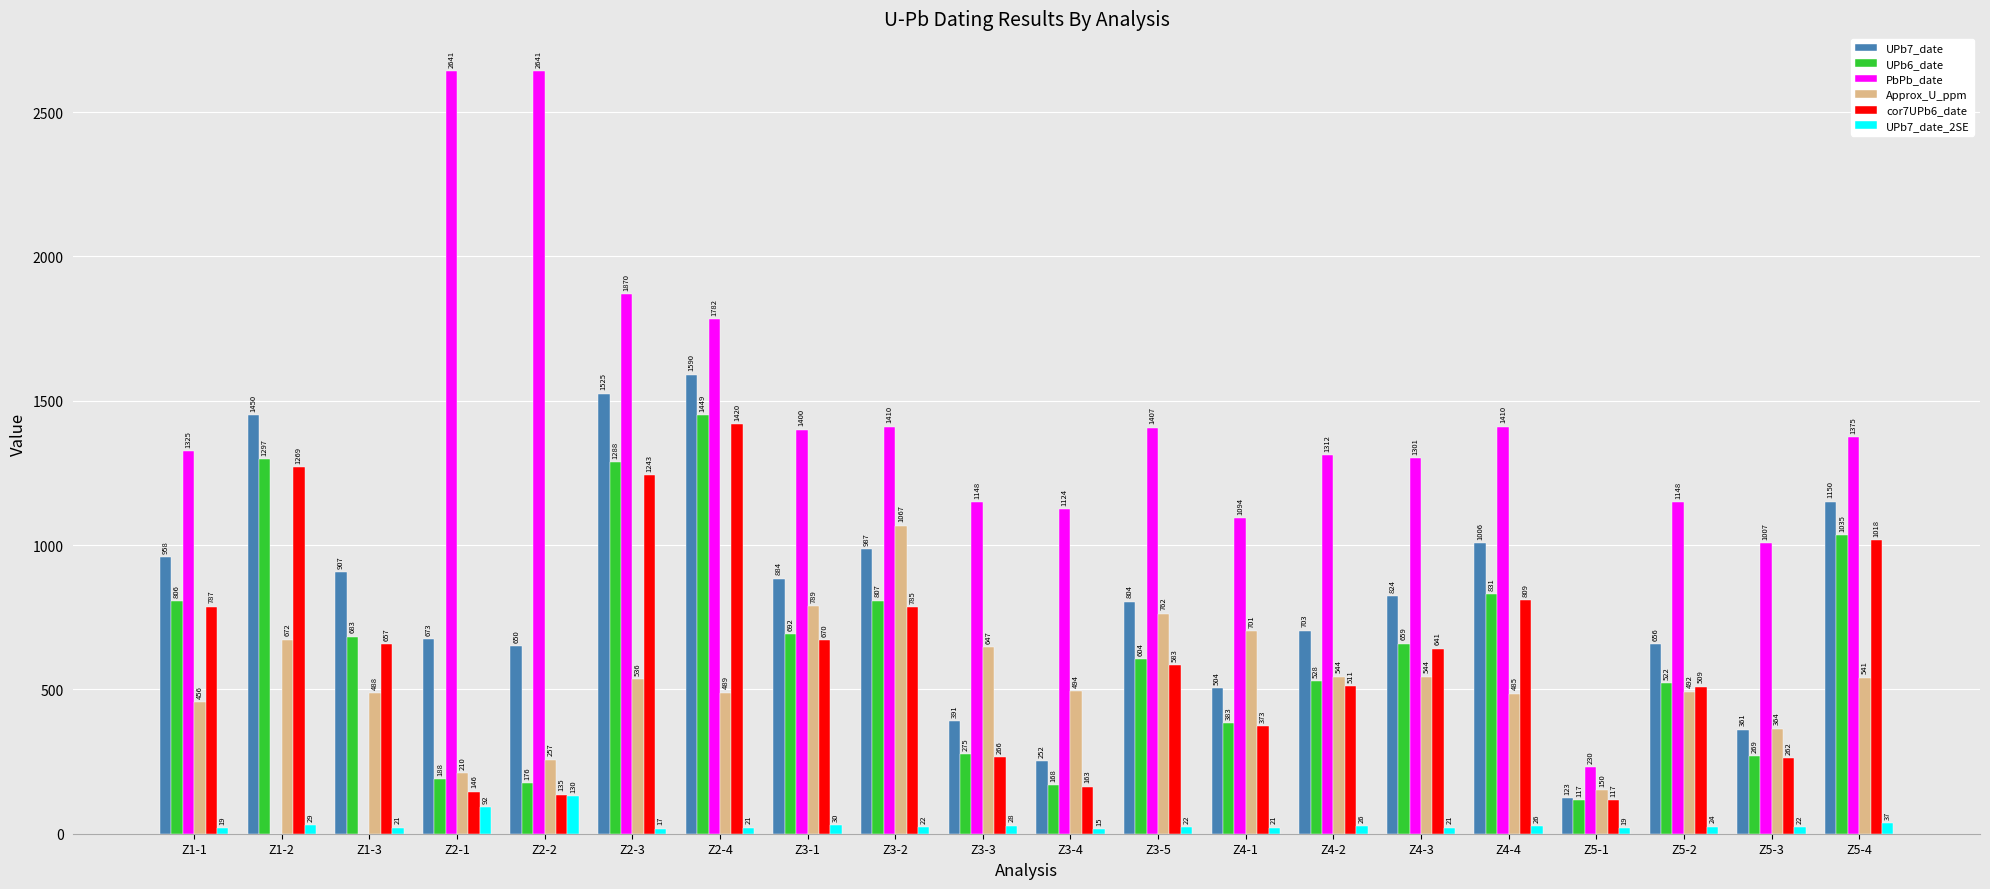

Reading left to right, list all the values displayed in this chart.

UPb7_date: Z1-1=958	Z1-2=1450	Z1-3=907	Z2-1=673	Z2-2=650	Z2-3=1525	Z2-4=1590	Z3-1=884	Z3-2=987	Z3-3=391	Z3-4=252	Z3-5=804	Z4-1=504	Z4-2=703	Z4-3=824	Z4-4=1006	Z5-1=123	Z5-2=656	Z5-3=361	Z5-4=1150
UPb6_date: Z1-1=806	Z1-2=1297	Z1-3=683	Z2-1=188	Z2-2=176	Z2-3=1288	Z2-4=1449	Z3-1=692	Z3-2=807	Z3-3=275	Z3-4=168	Z3-5=604	Z4-1=383	Z4-2=528	Z4-3=659	Z4-4=831	Z5-1=117	Z5-2=522	Z5-3=269	Z5-4=1035
PbPb_date: Z1-1=1325	Z1-2=0	Z1-3=0	Z2-1=2641	Z2-2=2641	Z2-3=1870	Z2-4=1782	Z3-1=1400	Z3-2=1410	Z3-3=1148	Z3-4=1124	Z3-5=1407	Z4-1=1094	Z4-2=1312	Z4-3=1301	Z4-4=1410	Z5-1=230	Z5-2=1148	Z5-3=1007	Z5-4=1375
Approx_U_ppm: Z1-1=456	Z1-2=672	Z1-3=488	Z2-1=210	Z2-2=257	Z2-3=536	Z2-4=489	Z3-1=789	Z3-2=1067	Z3-3=647	Z3-4=494	Z3-5=762	Z4-1=701	Z4-2=544	Z4-3=544	Z4-4=485	Z5-1=150	Z5-2=492	Z5-3=364	Z5-4=541
cor7UPb6_date: Z1-1=787	Z1-2=1269	Z1-3=657	Z2-1=146	Z2-2=135	Z2-3=1243	Z2-4=1420	Z3-1=670	Z3-2=785	Z3-3=266	Z3-4=163	Z3-5=583	Z4-1=373	Z4-2=511	Z4-3=641	Z4-4=809	Z5-1=117	Z5-2=509	Z5-3=262	Z5-4=1018
UPb7_date_2SE: Z1-1=19	Z1-2=29	Z1-3=21	Z2-1=92	Z2-2=130	Z2-3=17	Z2-4=21	Z3-1=30	Z3-2=22	Z3-3=28	Z3-4=15	Z3-5=22	Z4-1=21	Z4-2=26	Z4-3=21	Z4-4=26	Z5-1=19	Z5-2=24	Z5-3=22	Z5-4=37